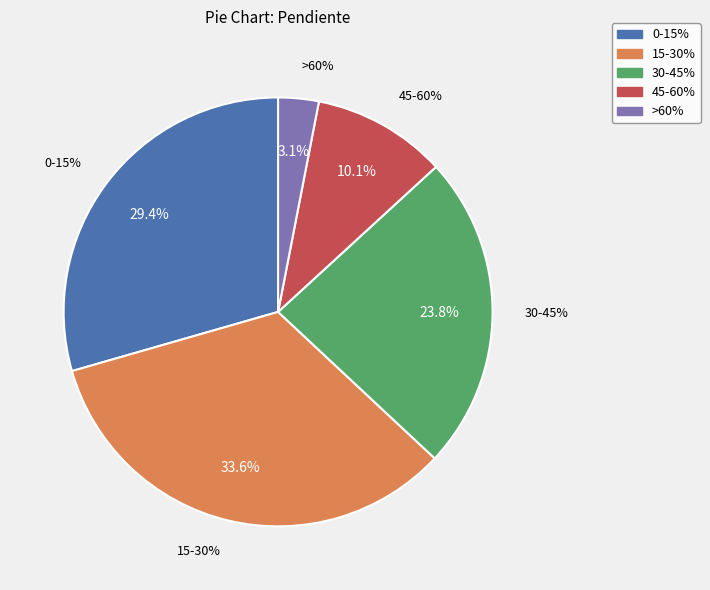

Which category has the smallest portion of the pie?

>60%